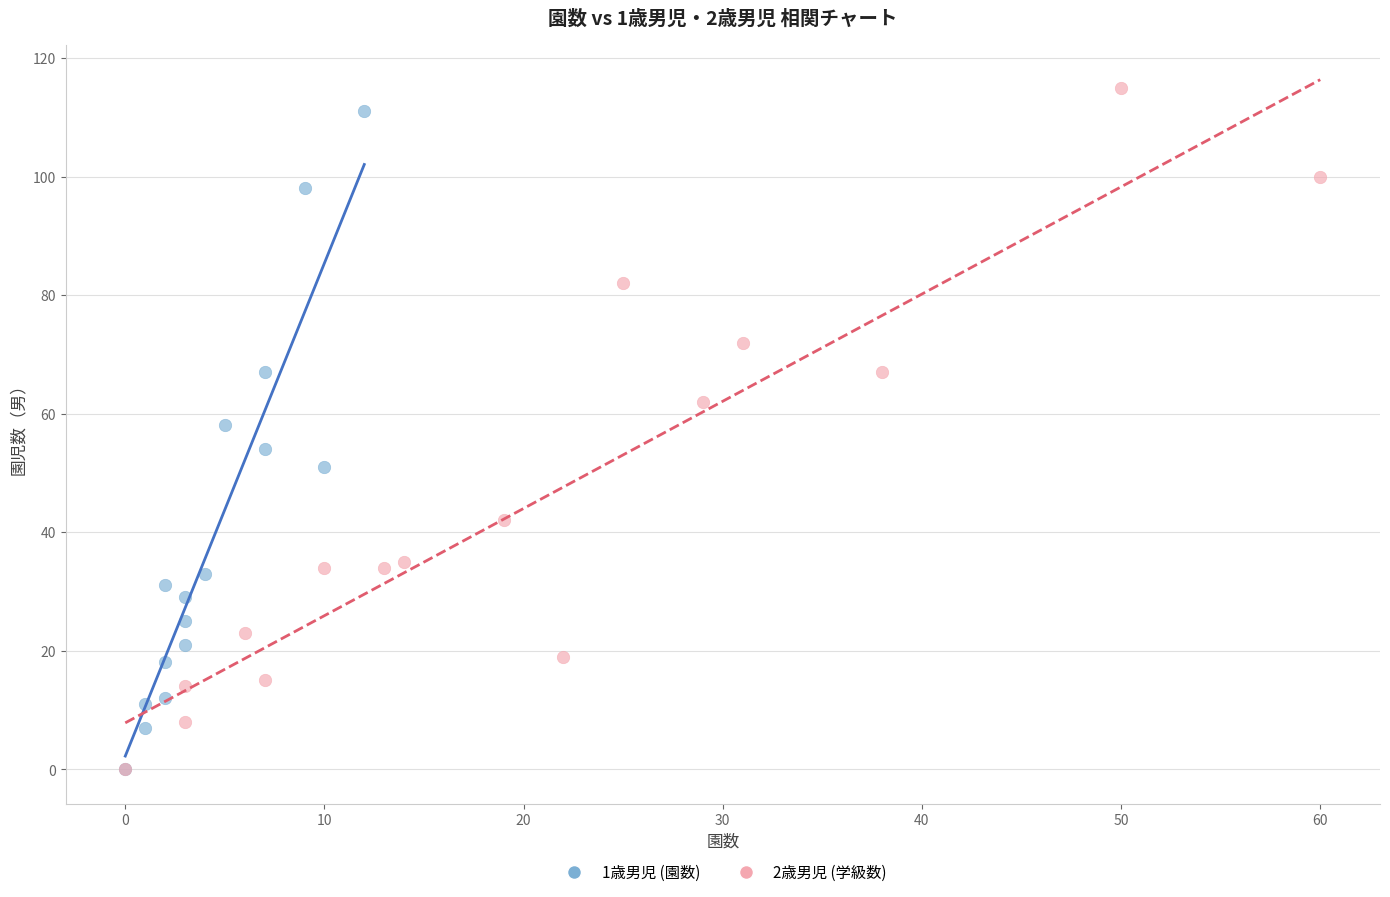

Which series has the widest spread of Y values?

2歳男児 (学級数)